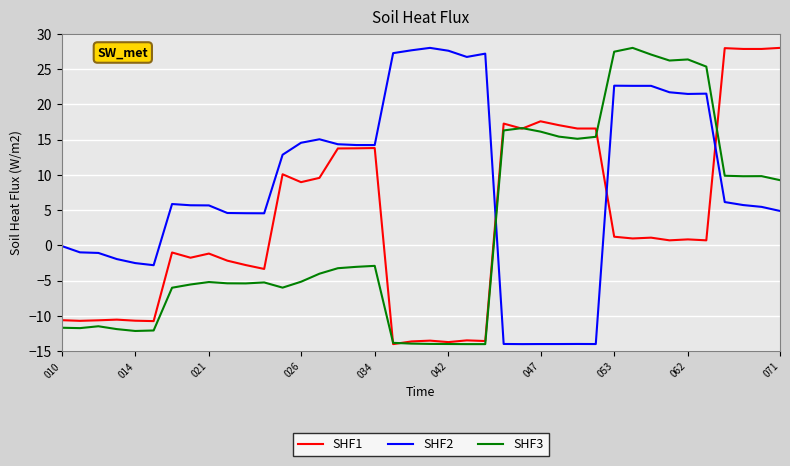

Which series has the largest total across all categories?

SHF2